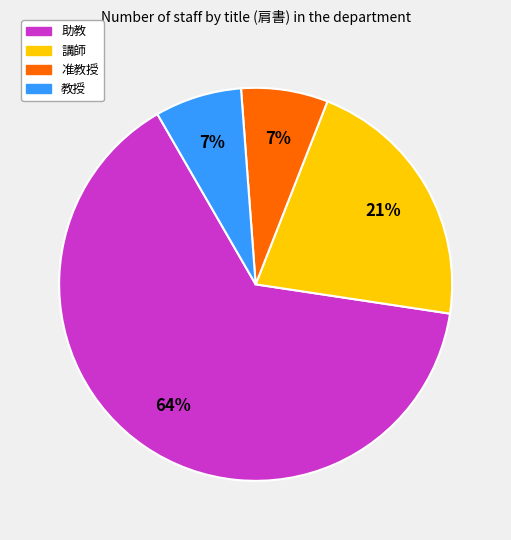

Between 講師 and 准教授, which is larger?

講師